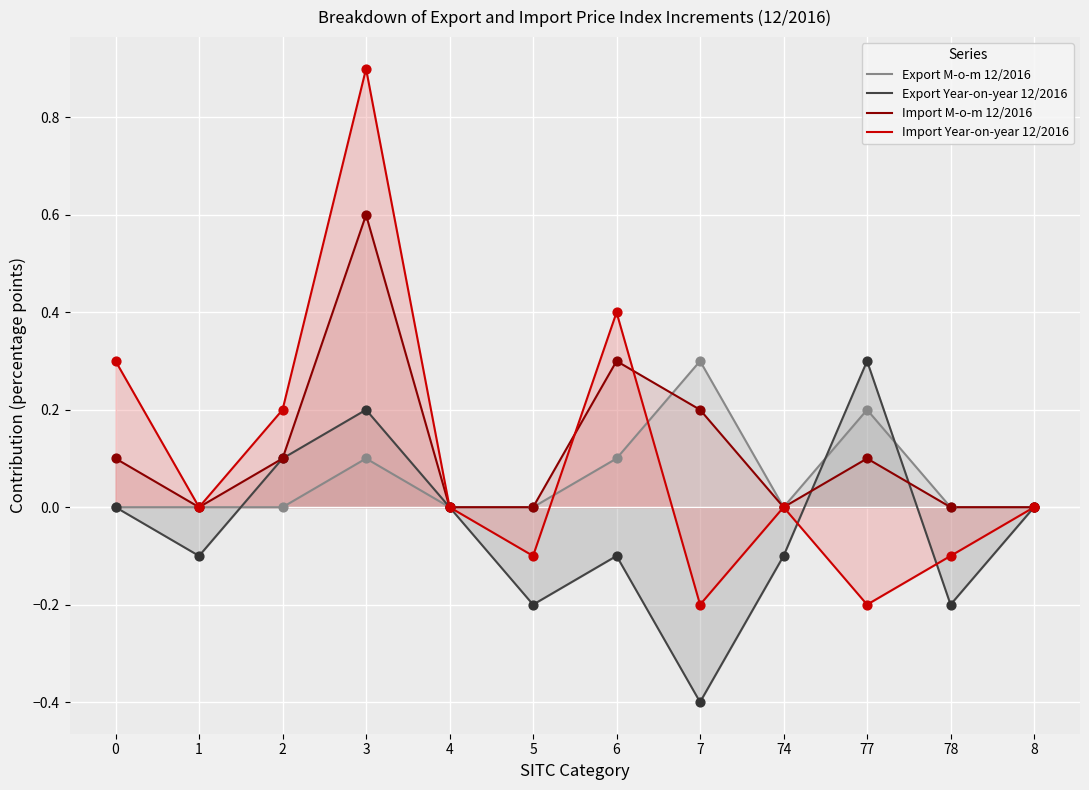

What are all the series names shown in the legend?

Export M-o-m 12/2016, Export Year-on-year 12/2016, Import M-o-m 12/2016, Import Year-on-year 12/2016